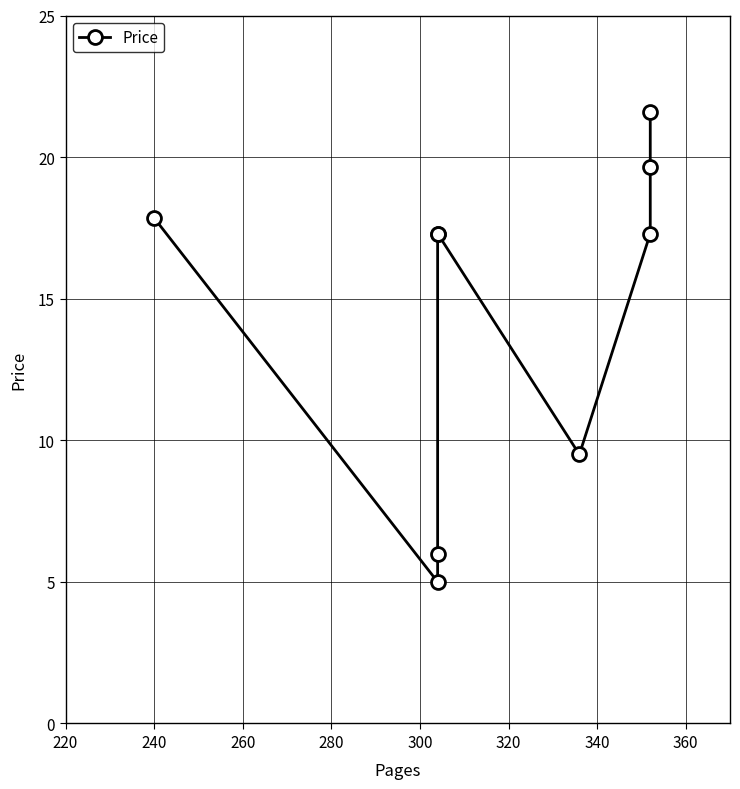

What is the value of the 2nd point from the left?

5.0